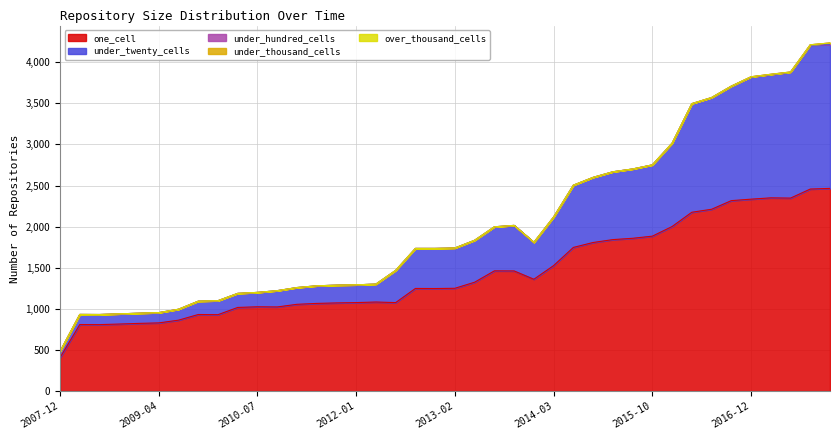

Reading left to right, transcribe all the data shown in this chart.

one_cell: 407	809	808	815	823	829	862	931	929	1017	1025	1023	1055	1066	1072	1076	1083	1076	1248	1247	1250	1324	1462	1461	1360	1526	1747	1807	1842	1858	1884	2001	2175	2211	2316	2334	2350	2347	2457	2465
under_twenty_cells: 75	123	123	124	124	125	133	162	170	171	175	198	204	214	216	216	218	392	487	488	490	510	536	554	449	591	757	792	825	843	867	1013	1320	1358	1392	1486	1500	1531	1752	1748
under_hundred_cells: 0	0	0	0	0	0	0	0	0	0	0	0	0	0	0	0	0	0	0	0	0	0	0	0	0	0	0	0	0	0	0	1	1	1	1	3	3	3	3	21
under_thousand_cells: 0	0	0	0	0	0	0	0	0	0	0	0	0	0	0	0	0	0	0	0	0	0	0	0	0	0	0	0	0	0	0	0	0	0	0	0	0	0	0	0
over_thousand_cells: 0	0	0	0	0	0	0	0	0	0	0	0	0	0	0	0	0	0	0	0	0	0	0	0	0	0	0	0	0	0	0	0	0	0	0	0	0	0	0	0